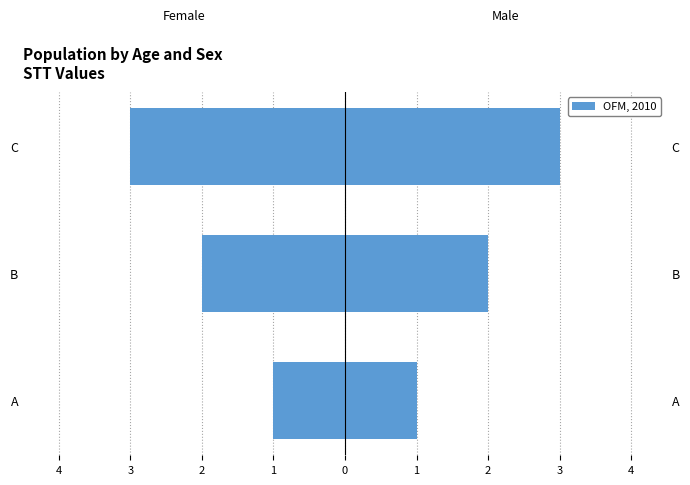

Where does the Male series first go above 2?

C